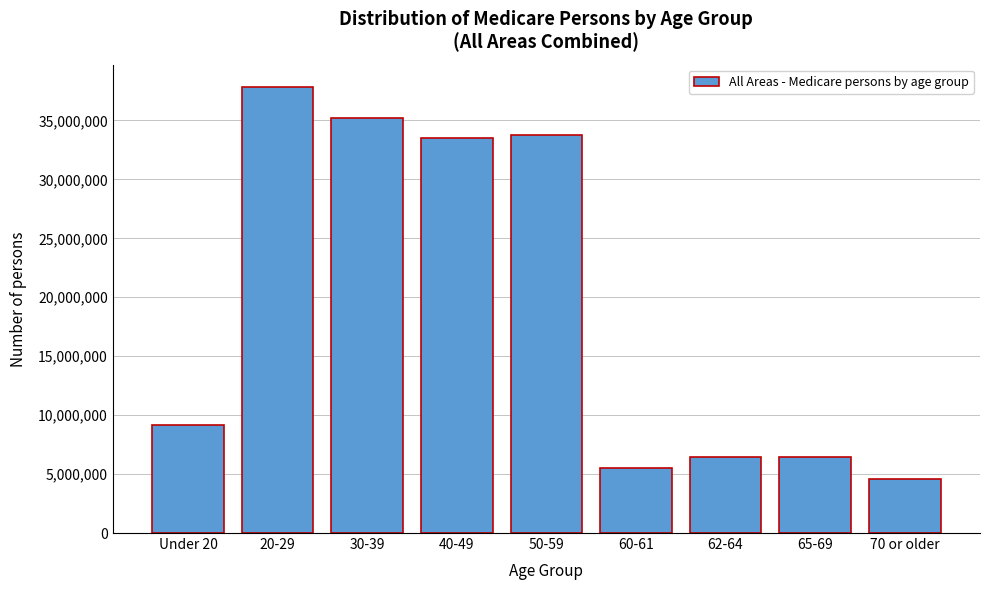

What is the label of the 9th bar from the right?

Under 20